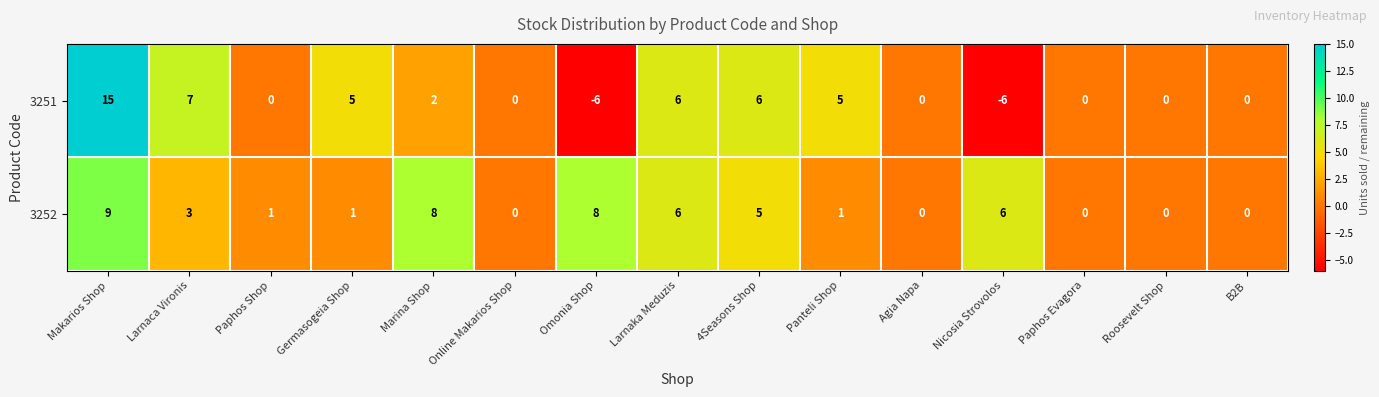

How many series are shown in this chart?

2